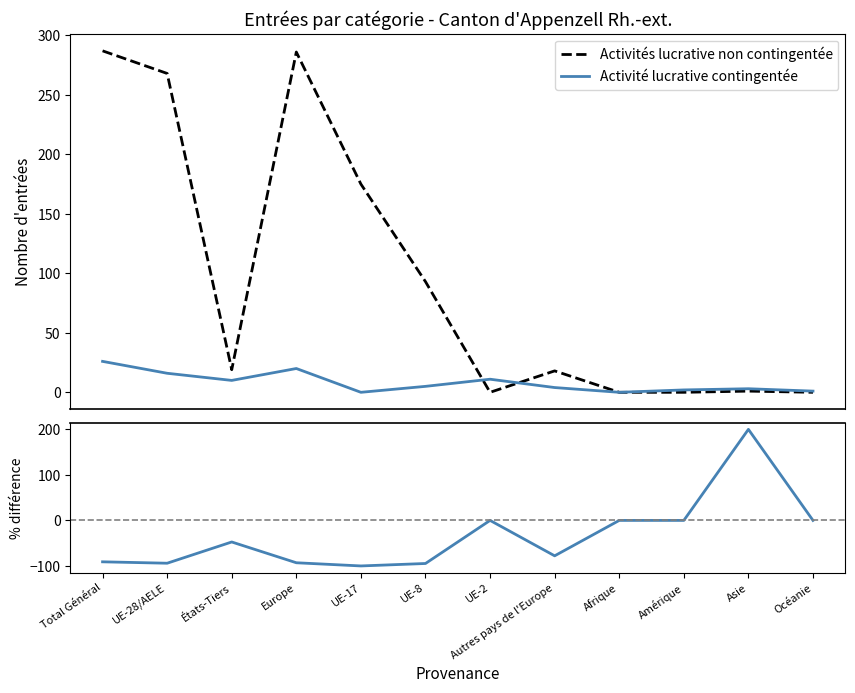

True or false: Activités lucrative non contingentée has a value of 39.9 at UE-8.

False